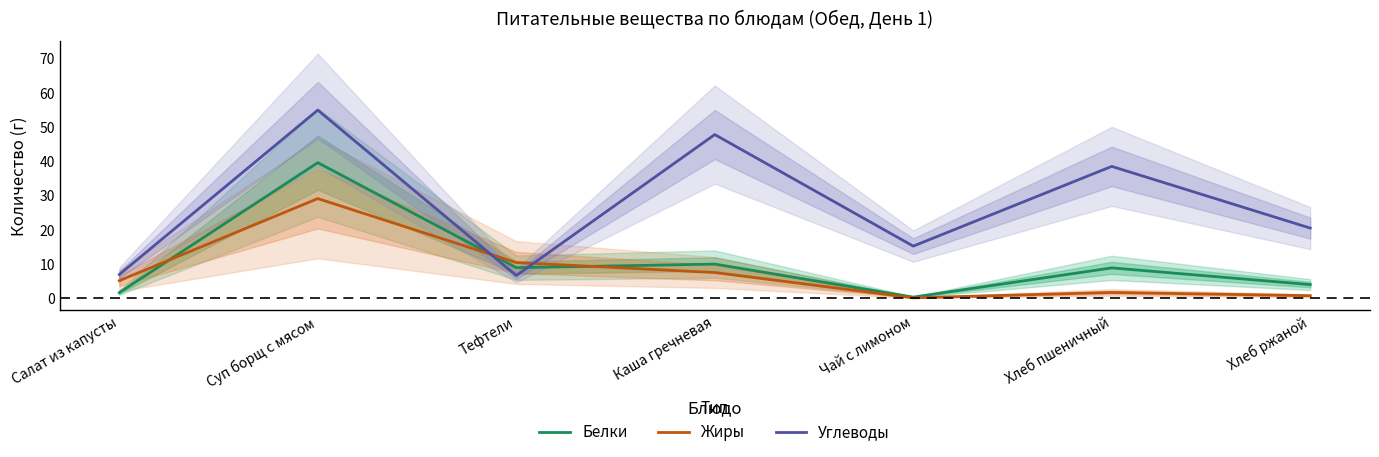

Read the Жиры value at Каша гречневая.

7.5